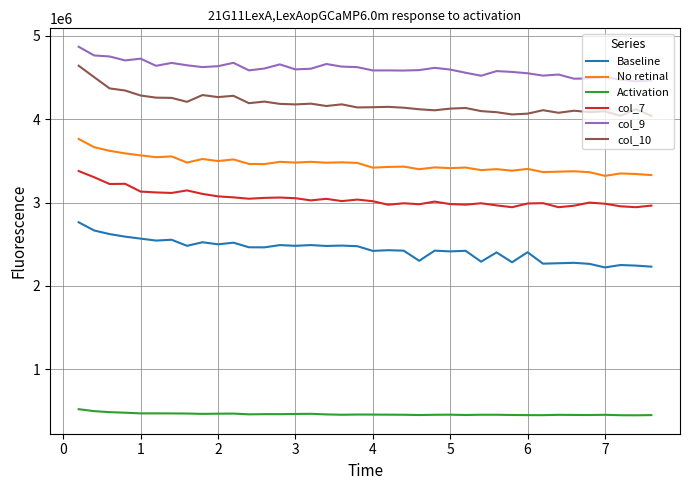

True or false: col_7 and No retinal intersect in this chart.

False